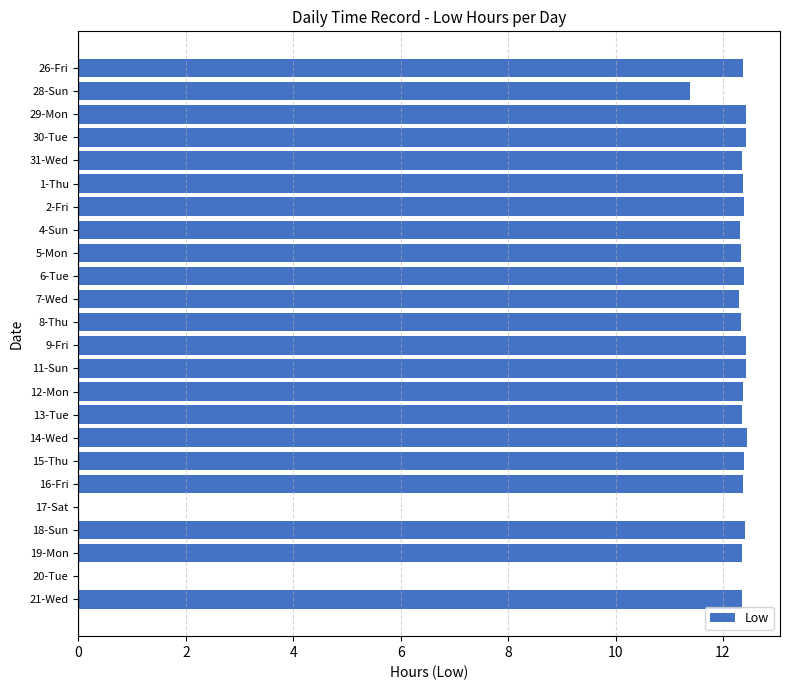

What is the greatest value displayed?

12.4